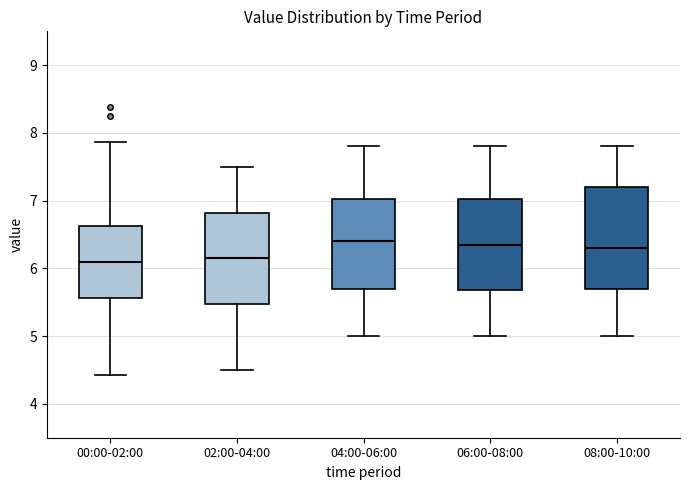

Which box is the tallest, from its lower edge to its upper edge?

08:00-10:00